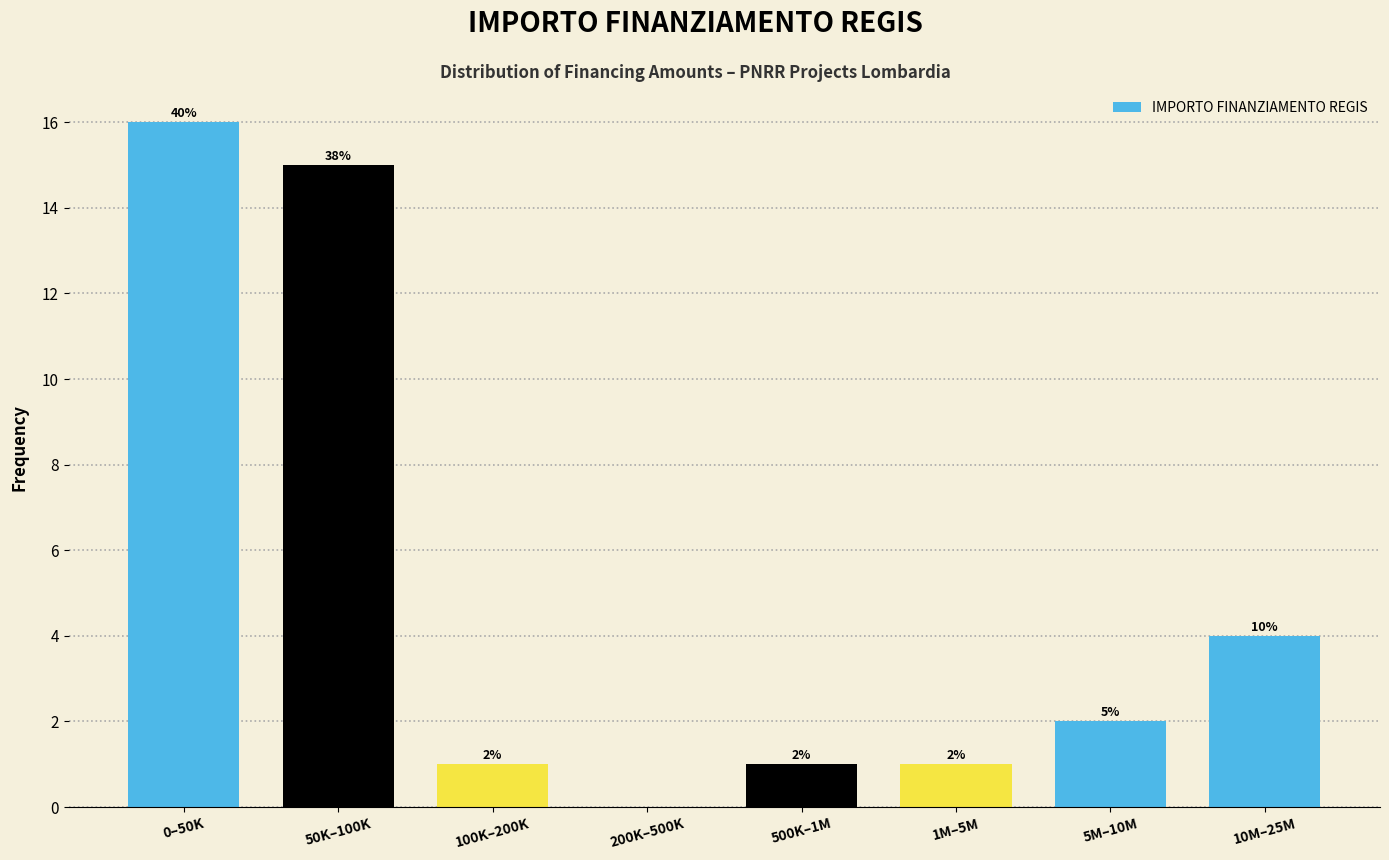

Are the bars horizontal?

No